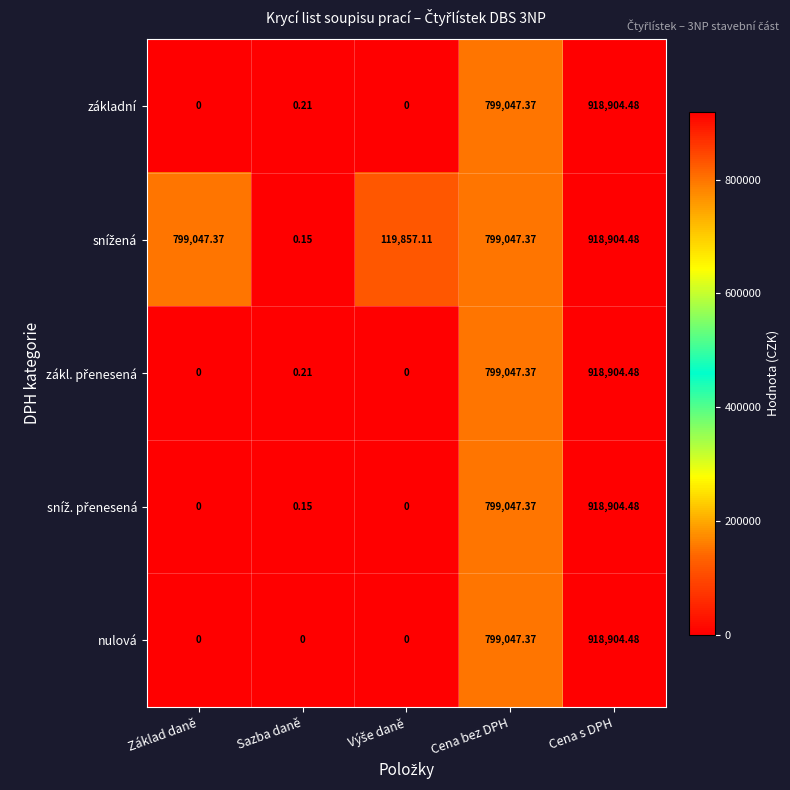

Which category has the highest value across all series?

Cena s DPH